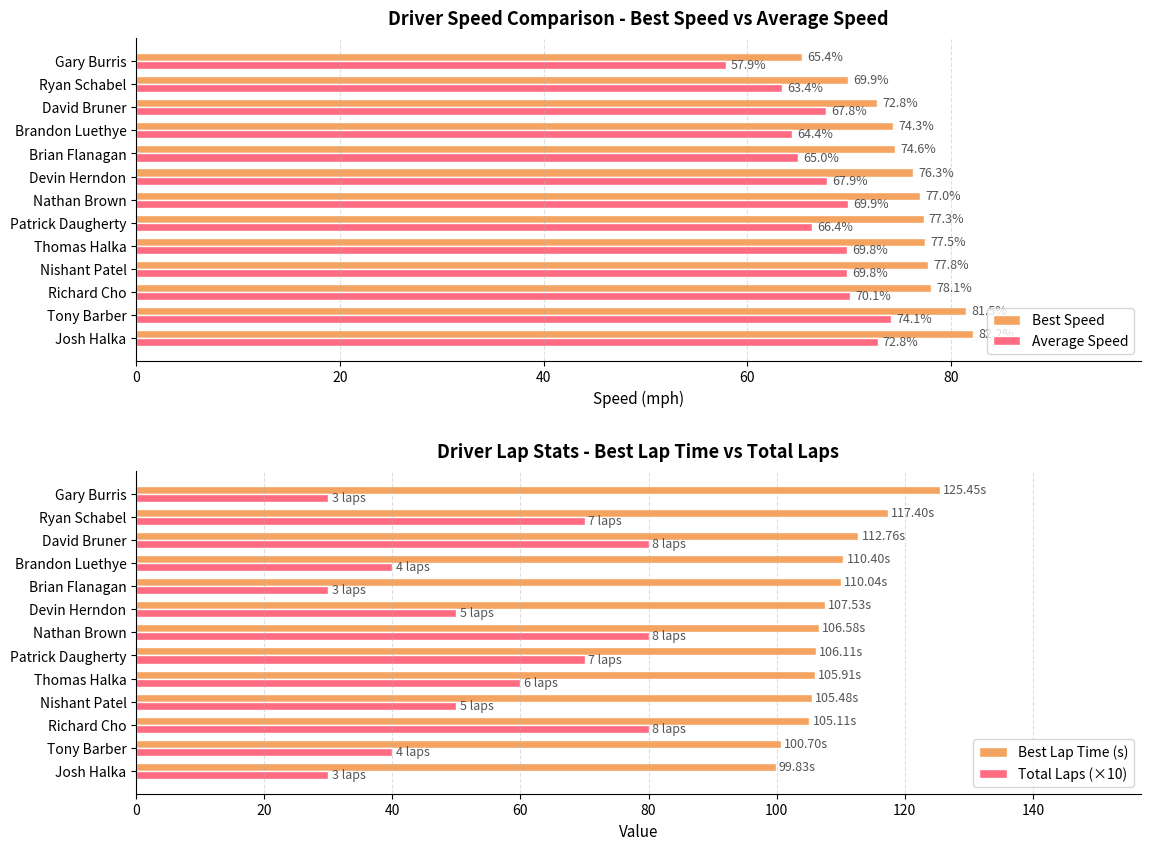

What is the difference between the Best Lap Time (s) values at Thomas Halka and Ryan Schabel?

11.5